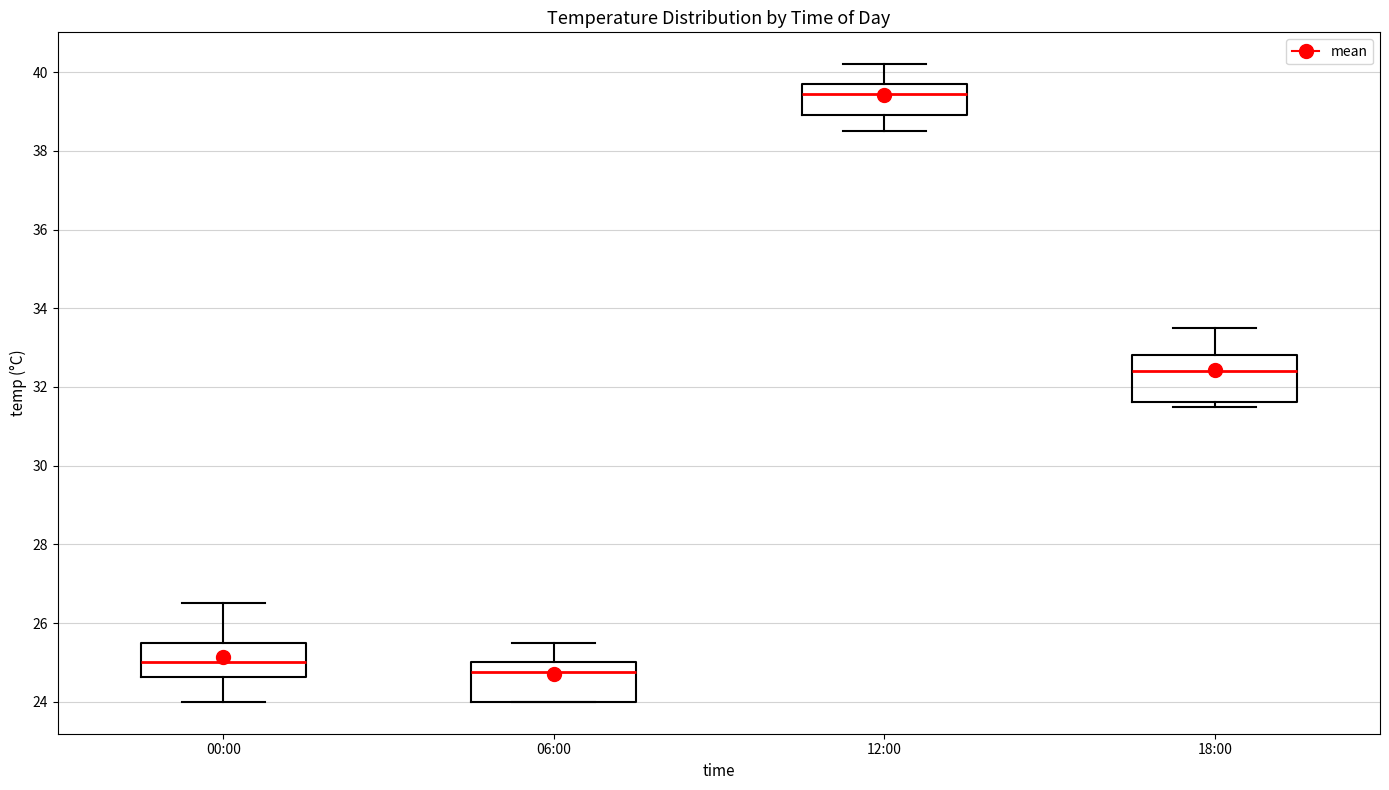

Where does the median line of the box for 06:00 sit on the y-axis? The values are not printed on the chart, so give them approximately, as read against the axis.

24.8